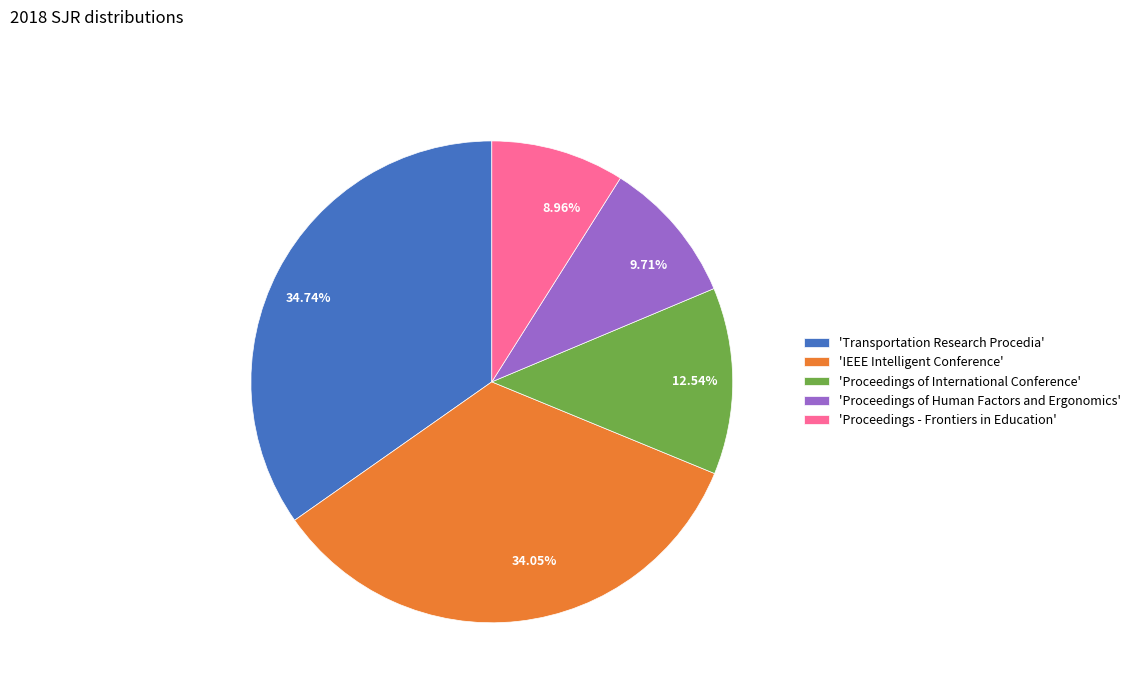

Is the sum of 34.05% and 8.96% greater than half?

No